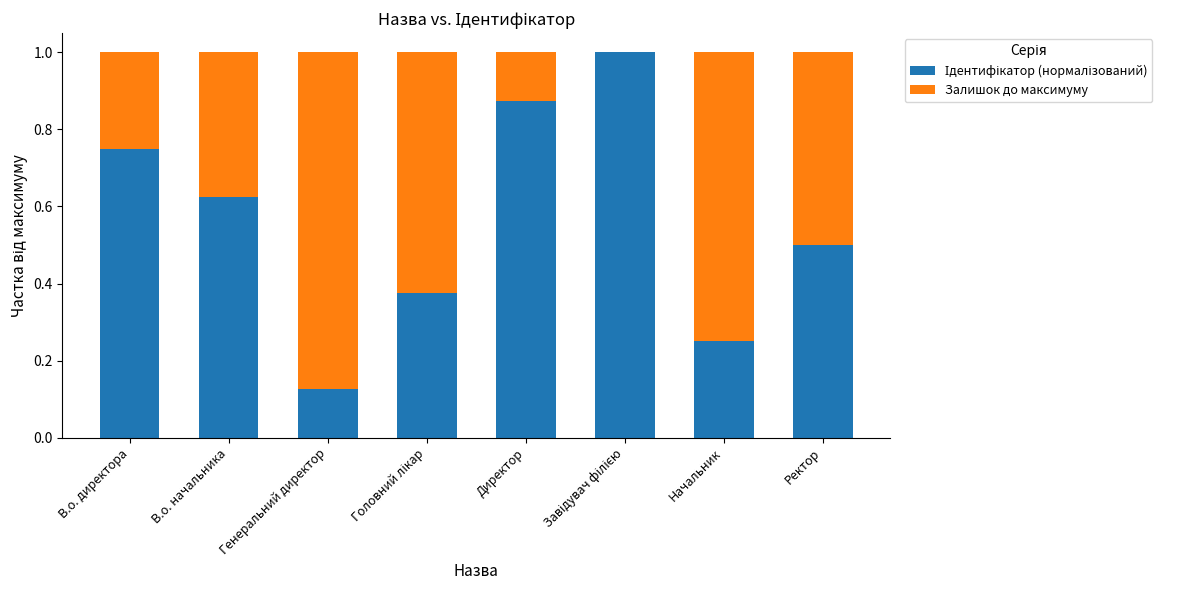

What is the total value across all series at Генеральний директор?

1.0